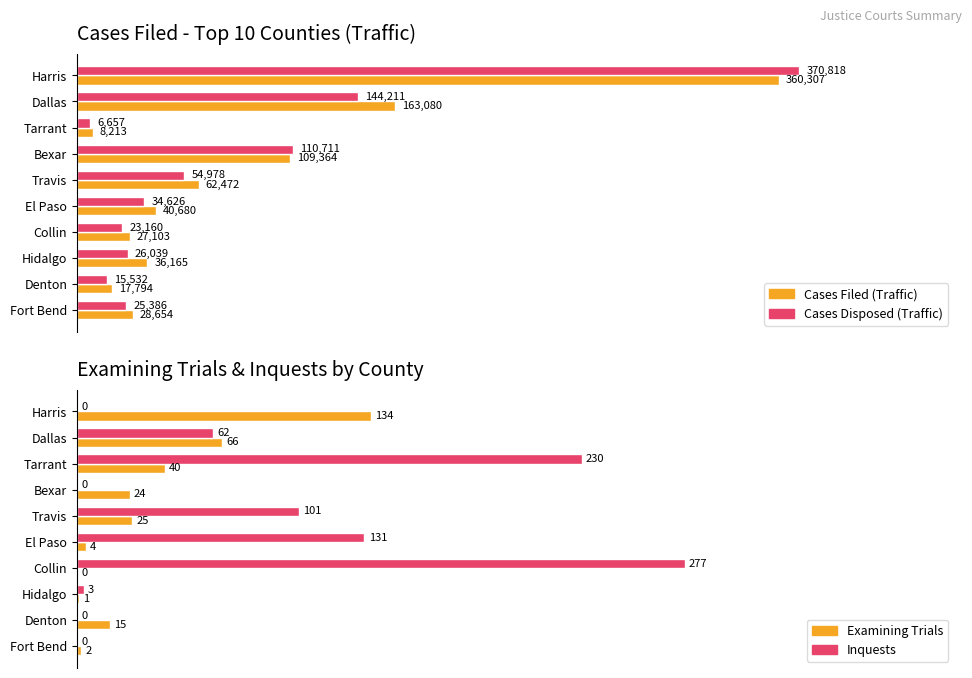

Reading left to right, transcribe all the data shown in this chart.

Cases Filed (Traffic): 360307	163080	8213	109364	62472	40680	27103	36165	17794	28654
Cases Disposed (Traffic): 370818	144211	6657	110711	54978	34626	23160	26039	15532	25386
Examining Trials: 134	66	40	24	25	4	0	1	15	2
Inquests: 0	62	230	0	101	131	277	3	0	0